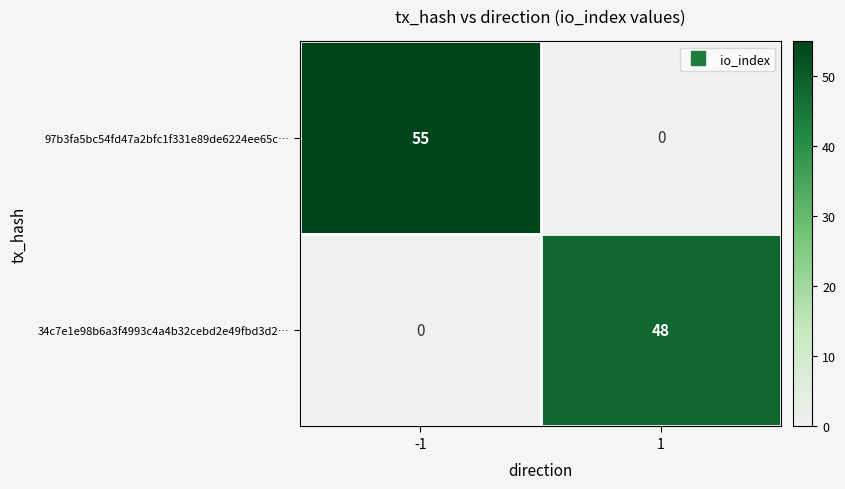

Count the number of categories in the chart.

2